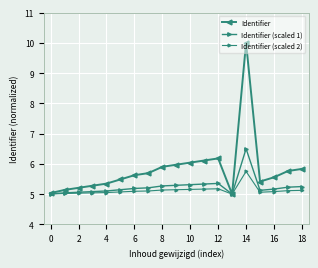

How many categories are shown in the chart?

19